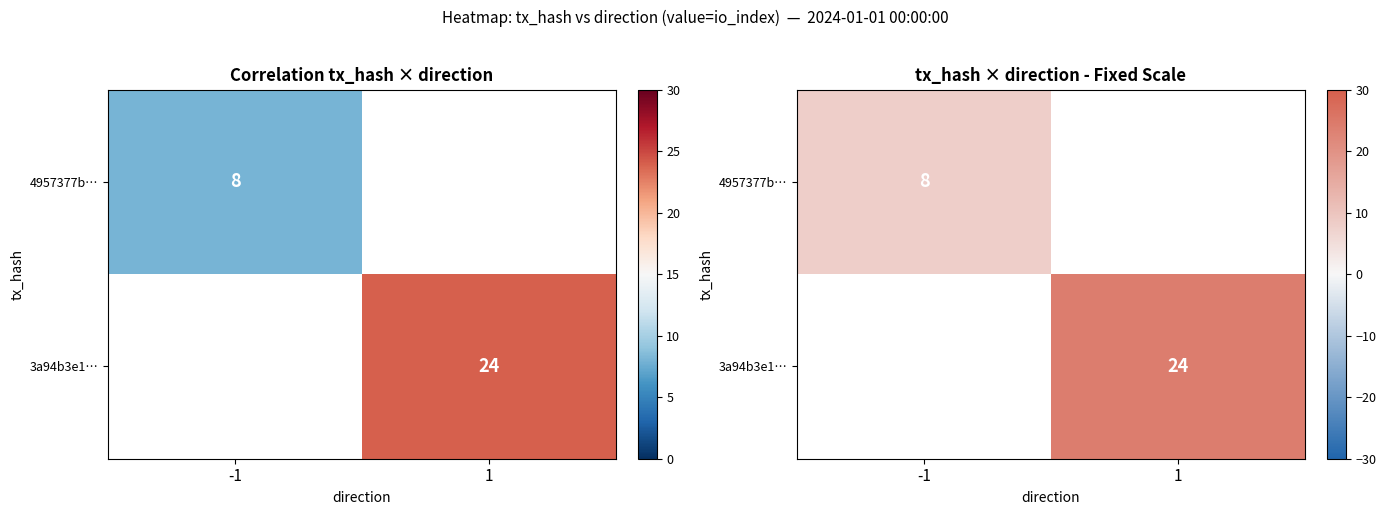

True or false: 3a94b3e1… has a value of 24.0 at 1.

True